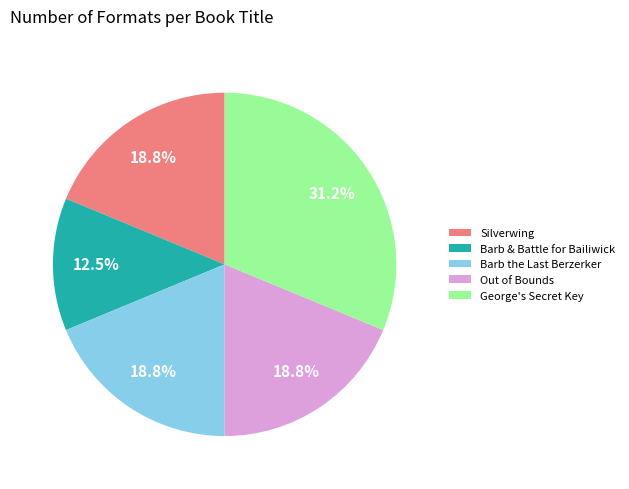

Which slice is the largest?

George's Secret Key